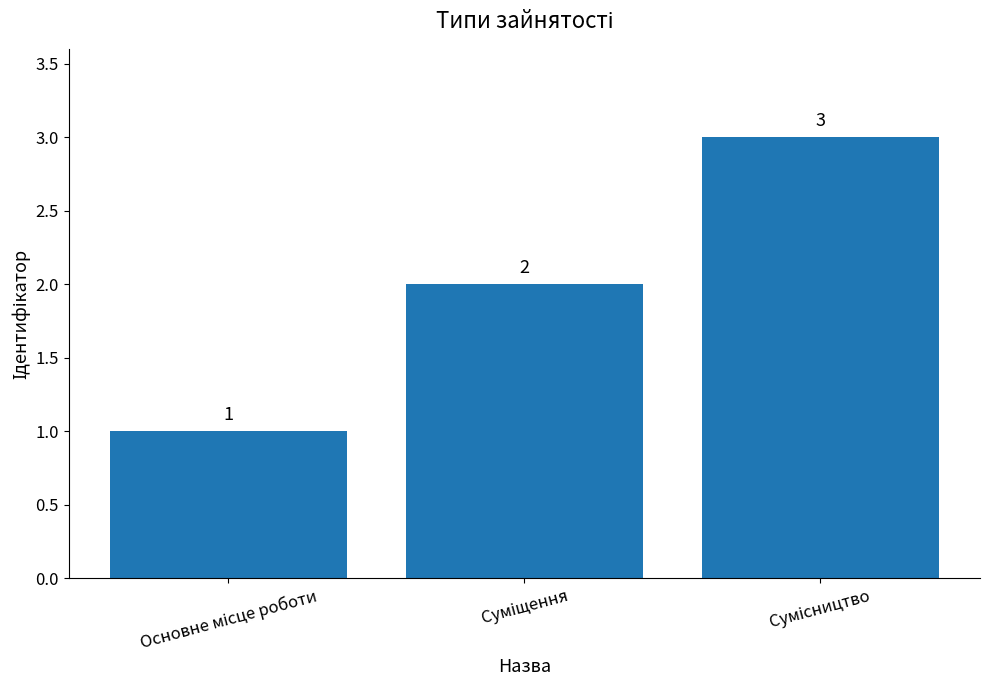

Reading right to left, transcribe all the data shown in this chart.

3	2	1